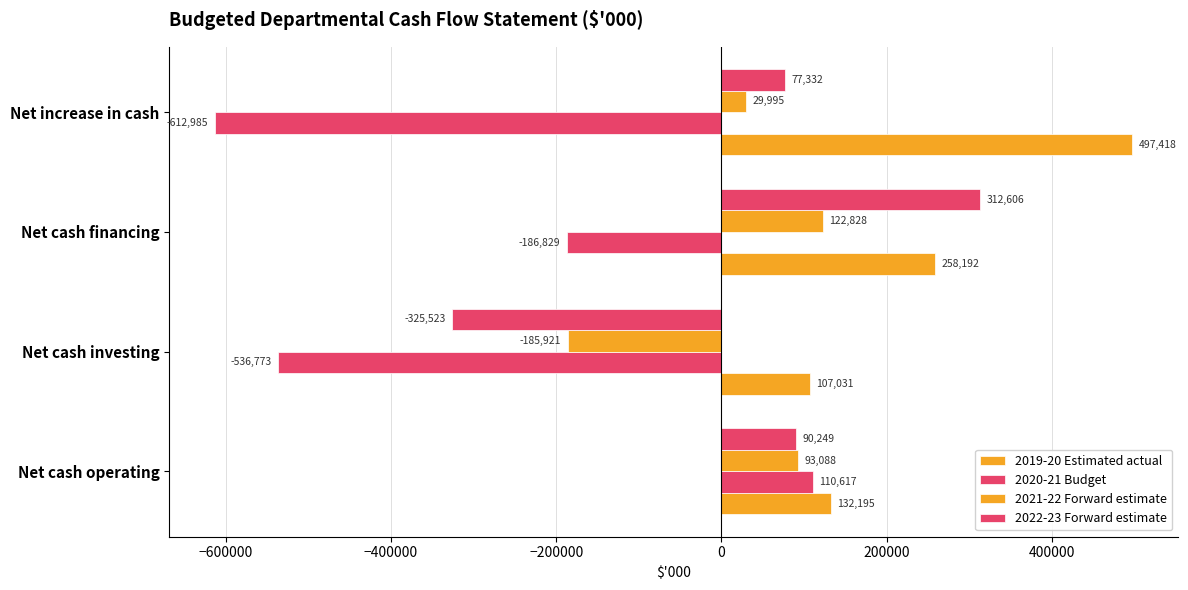

How many values in the 2022-23 Forward estimate series are below 90249?

2